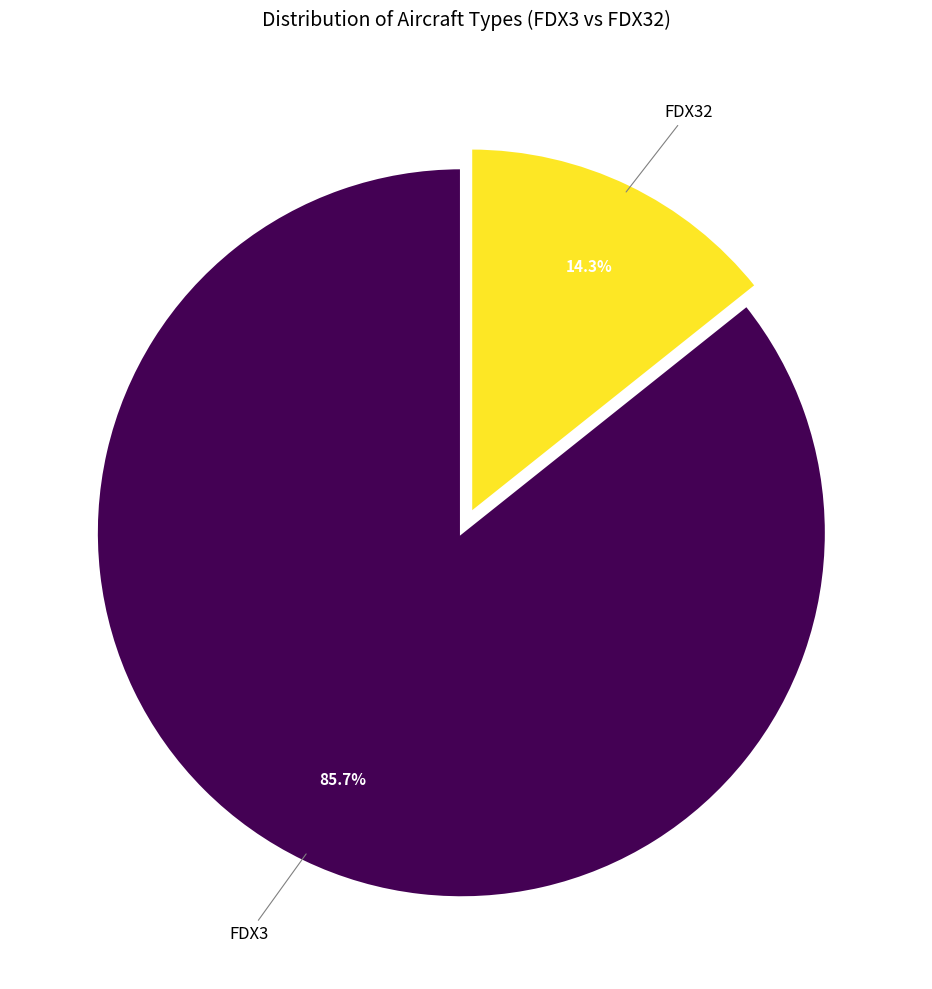

To the nearest percent, what percentage of the pie is FDX32?

14%